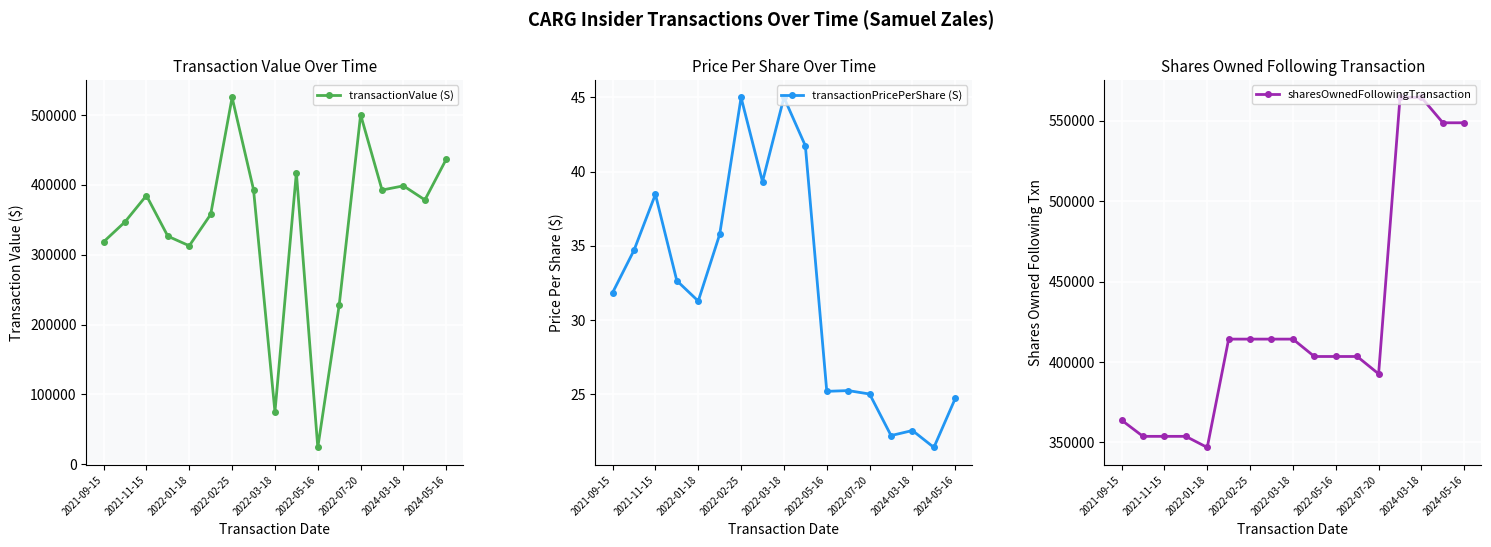

True or false: transactionPricePerShare (S) has more than 0 interior local peaks.

True